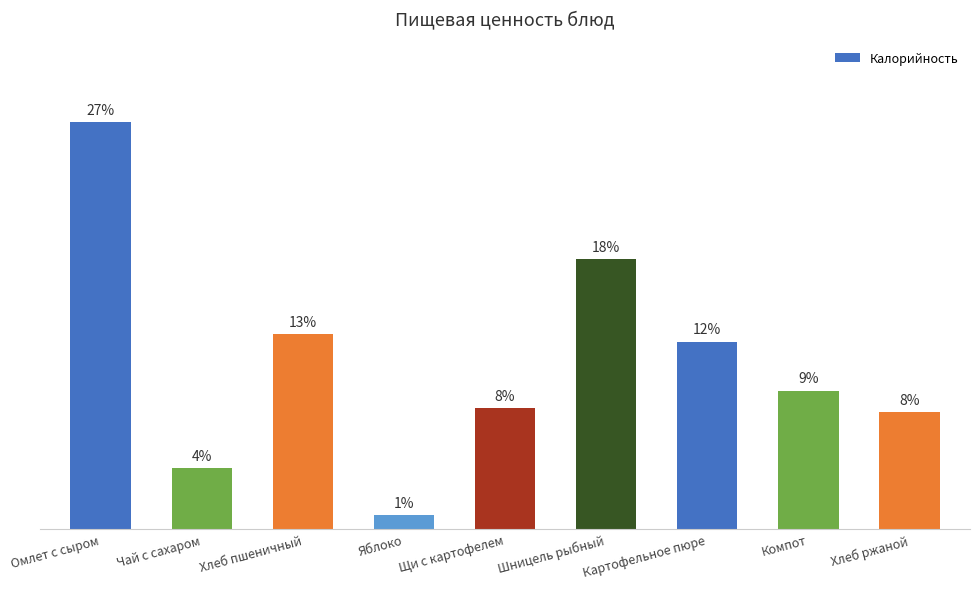

Are the bars horizontal?

No